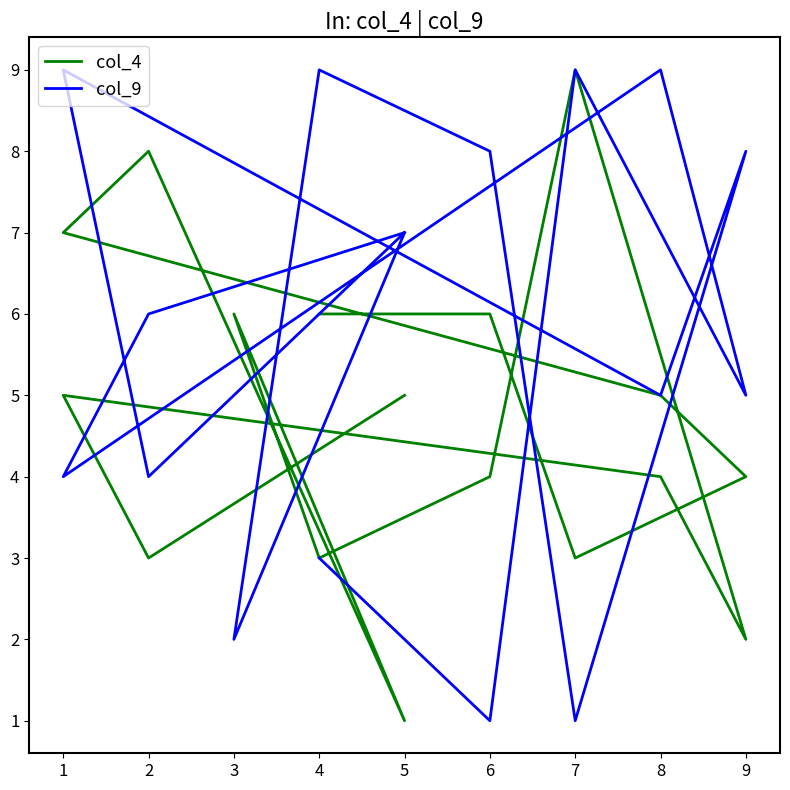

Does the chart display data point markers on the line(s)?

No